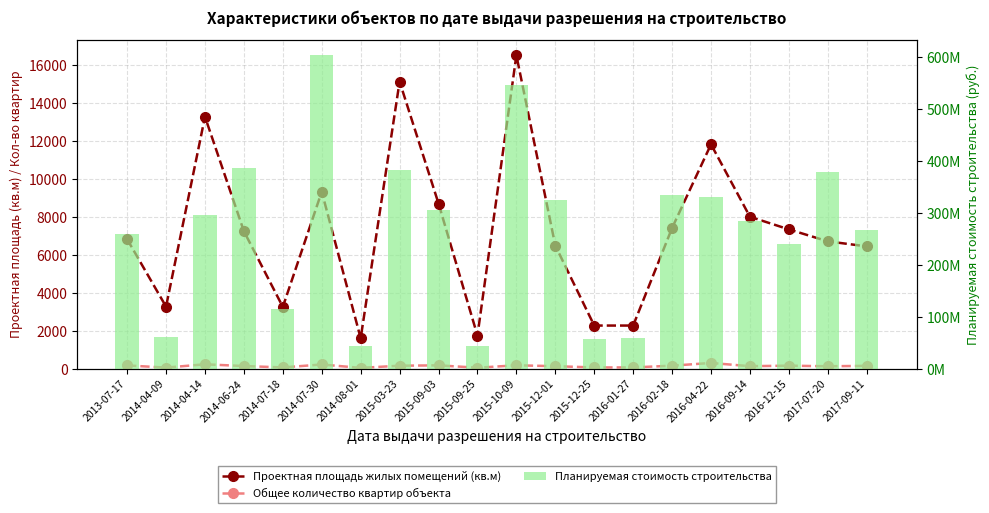

What is the label of the 12th bar from the right?

2015-09-03